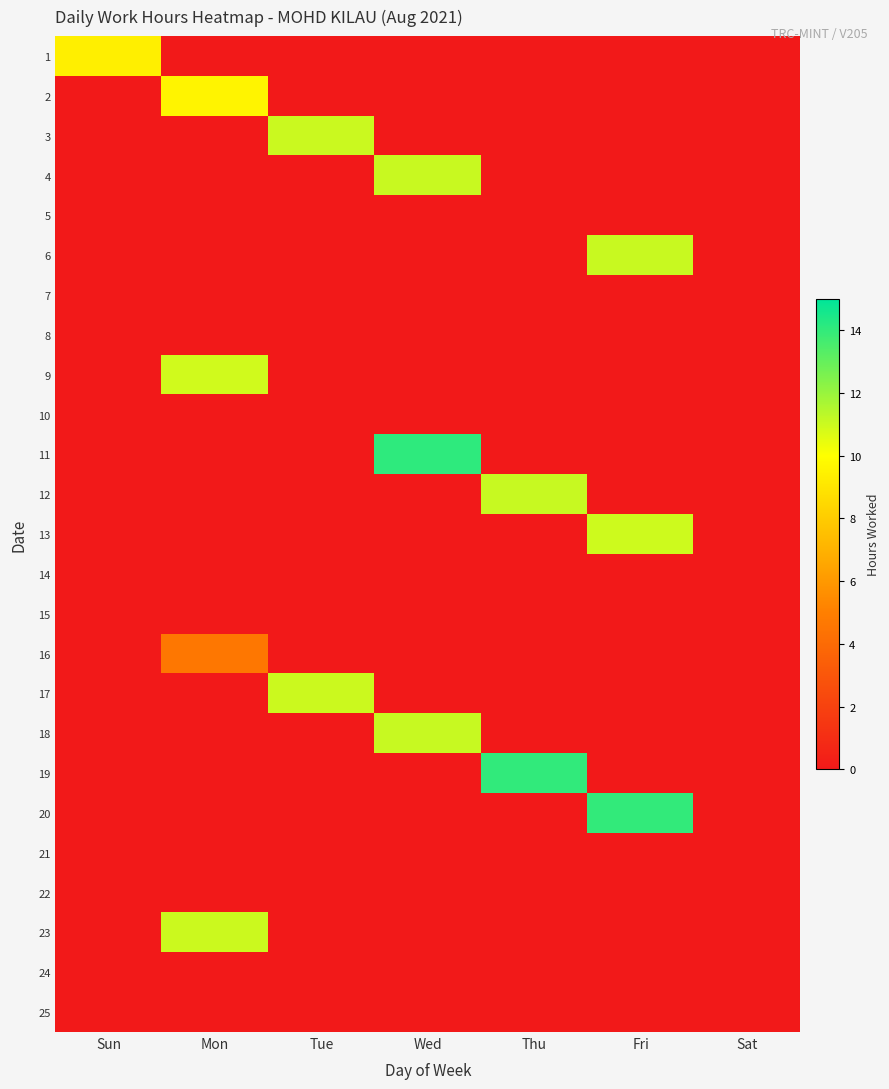

Reading left to right, transcribe all the data shown in this chart.

1: Sun=9.4	Mon=0.0	Tue=0.0	Wed=0.0	Thu=0.0	Fri=0.0	Sat=0.0
2: Sun=0.0	Mon=9.6	Tue=0.0	Wed=0.0	Thu=0.0	Fri=0.0	Sat=0.0
3: Sun=0.0	Mon=0.0	Tue=11.0	Wed=0.0	Thu=0.0	Fri=0.0	Sat=0.0
4: Sun=0.0	Mon=0.0	Tue=0.0	Wed=11.1	Thu=0.0	Fri=0.0	Sat=0.0
5: Sun=0.0	Mon=0.0	Tue=0.0	Wed=0.0	Thu=0.0	Fri=0.0	Sat=0.0
6: Sun=0.0	Mon=0.0	Tue=0.0	Wed=0.0	Thu=0.0	Fri=11.1	Sat=0.0
7: Sun=0.0	Mon=0.0	Tue=0.0	Wed=0.0	Thu=0.0	Fri=0.0	Sat=0.0
8: Sun=0.0	Mon=0.0	Tue=0.0	Wed=0.0	Thu=0.0	Fri=0.0	Sat=0.0
9: Sun=0.0	Mon=10.9	Tue=0.0	Wed=0.0	Thu=0.0	Fri=0.0	Sat=0.0
10: Sun=0.0	Mon=0.0	Tue=0.0	Wed=0.0	Thu=0.0	Fri=0.0	Sat=0.0
11: Sun=0.0	Mon=0.0	Tue=0.0	Wed=14.1	Thu=0.0	Fri=0.0	Sat=0.0
12: Sun=0.0	Mon=0.0	Tue=0.0	Wed=0.0	Thu=11.1	Fri=0.0	Sat=0.0
13: Sun=0.0	Mon=0.0	Tue=0.0	Wed=0.0	Thu=0.0	Fri=11.0	Sat=0.0
14: Sun=0.0	Mon=0.0	Tue=0.0	Wed=0.0	Thu=0.0	Fri=0.0	Sat=0.0
15: Sun=0.0	Mon=0.0	Tue=0.0	Wed=0.0	Thu=0.0	Fri=0.0	Sat=0.0
16: Sun=0.0	Mon=4.6	Tue=0.0	Wed=0.0	Thu=0.0	Fri=0.0	Sat=0.0
17: Sun=0.0	Mon=0.0	Tue=11.0	Wed=0.0	Thu=0.0	Fri=0.0	Sat=0.0
18: Sun=0.0	Mon=0.0	Tue=0.0	Wed=11.1	Thu=0.0	Fri=0.0	Sat=0.0
19: Sun=0.0	Mon=0.0	Tue=0.0	Wed=0.0	Thu=14.0	Fri=0.0	Sat=0.0
20: Sun=0.0	Mon=0.0	Tue=0.0	Wed=0.0	Thu=0.0	Fri=14.0	Sat=0.0
21: Sun=0.0	Mon=0.0	Tue=0.0	Wed=0.0	Thu=0.0	Fri=0.0	Sat=0.0
22: Sun=0.0	Mon=0.0	Tue=0.0	Wed=0.0	Thu=0.0	Fri=0.0	Sat=0.0
23: Sun=0.0	Mon=11.0	Tue=0.0	Wed=0.0	Thu=0.0	Fri=0.0	Sat=0.0
24: Sun=0.0	Mon=0.0	Tue=0.0	Wed=0.0	Thu=0.0	Fri=0.0	Sat=0.0
25: Sun=0.0	Mon=0.0	Tue=0.0	Wed=0.0	Thu=0.0	Fri=0.0	Sat=0.0